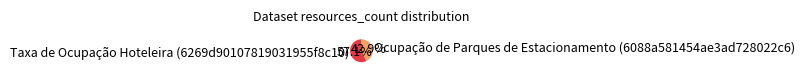

To the nearest percent, what portion does Taxa de Ocupação Hoteleira (6269d90107819031955f8c10) represent?

57%